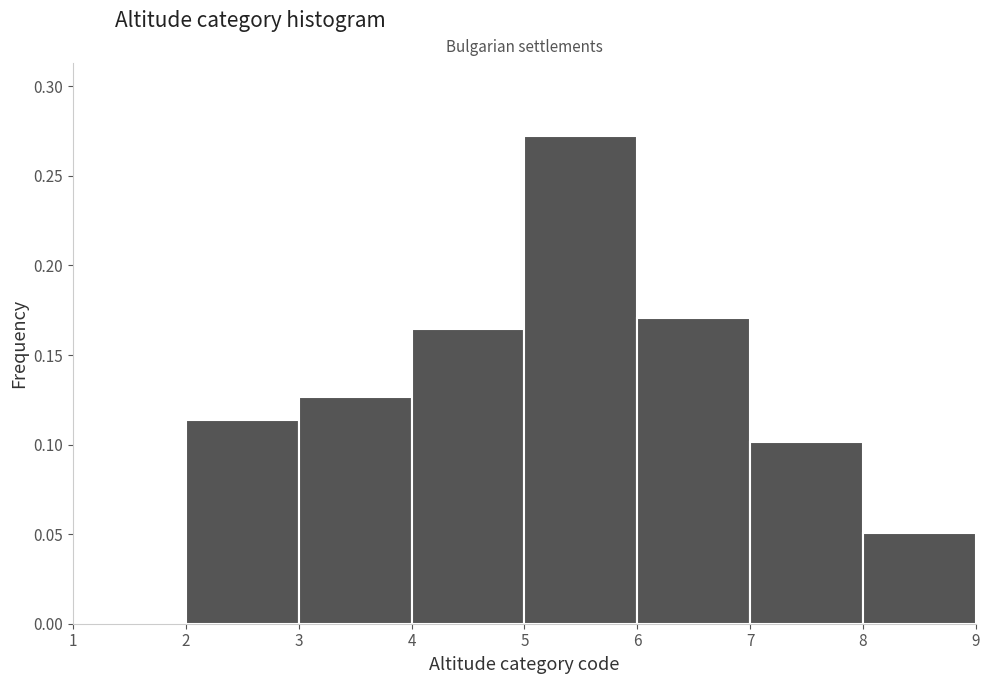

Which range on the x-axis has the tallest bar?

5 to 6